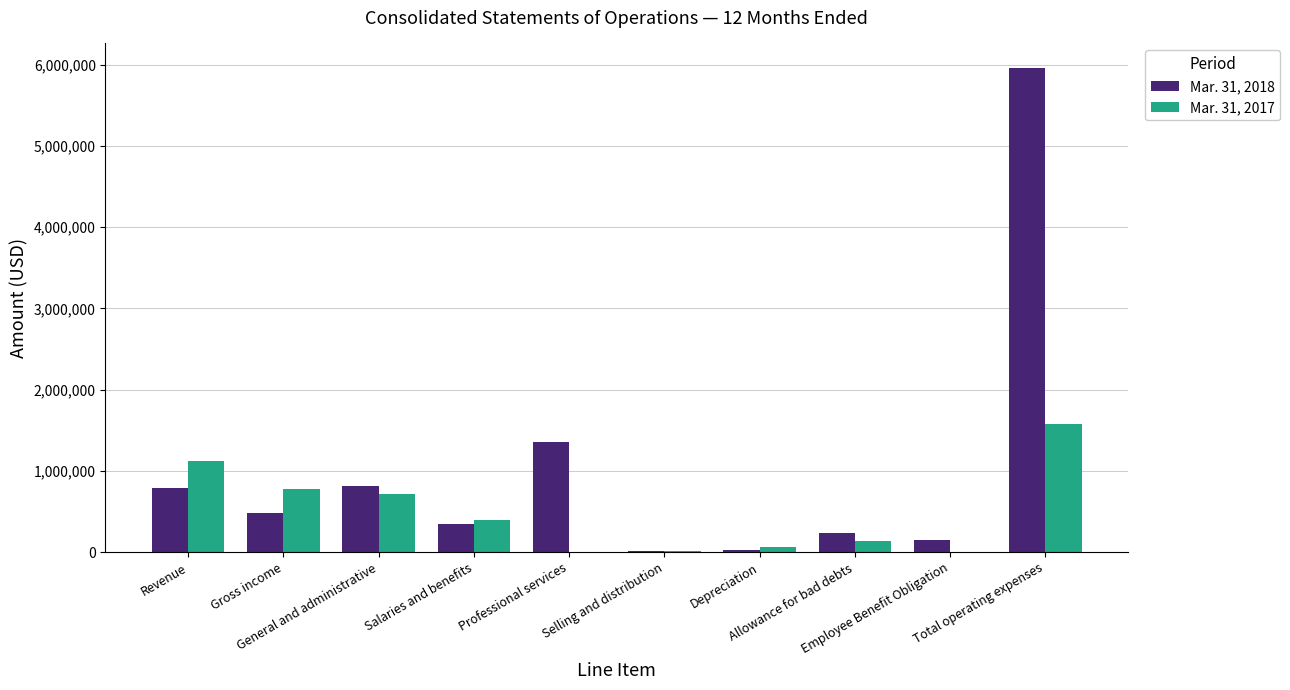

At which label is Mar. 31, 2018 closest to 2987574?

Professional services